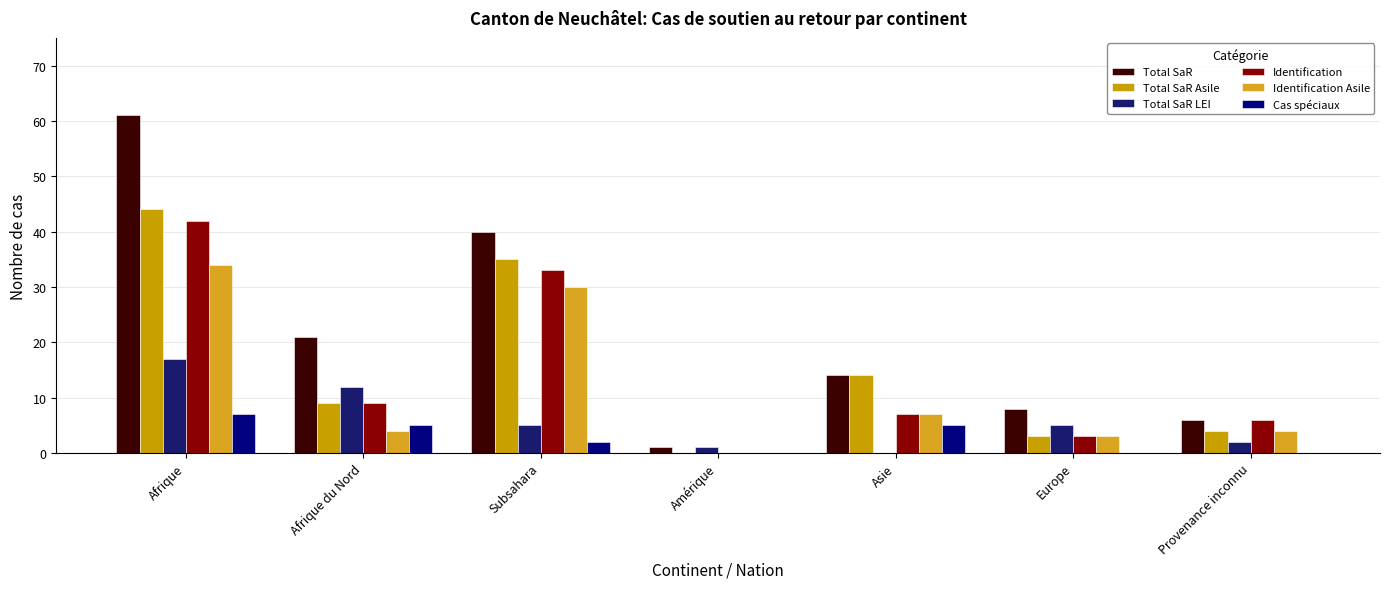

What is the difference between the Total SaR values at Amérique and Asie?

13